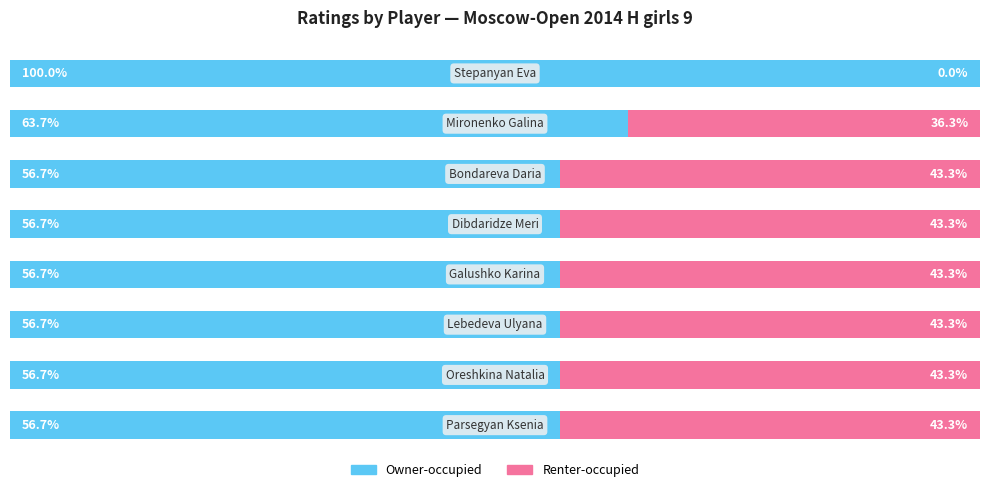

Reading right to left, extract all data points from this chart.

Owner-occupied: 56.7	56.7	56.7	56.7	56.7	56.7	63.7	100.0
Renter-occupied: 43.3	43.3	43.3	43.3	43.3	43.3	36.3	0.0